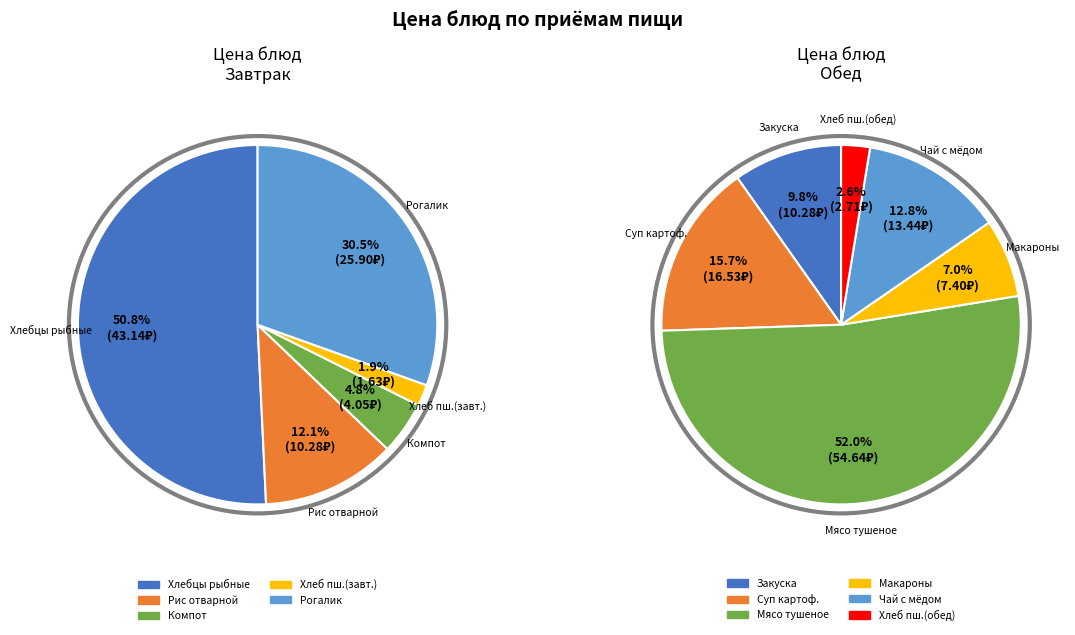

Which has a higher value, Рогалик сахарный or Мясо тушеное?

Мясо тушеное